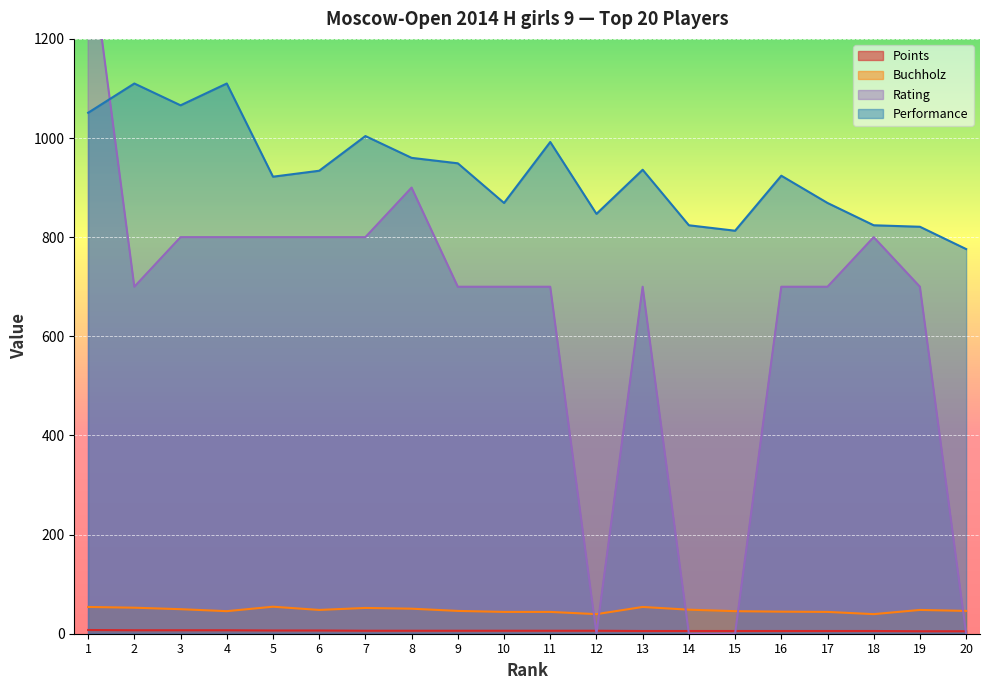

What is the difference between the Performance values at 3 and 13?

130.0